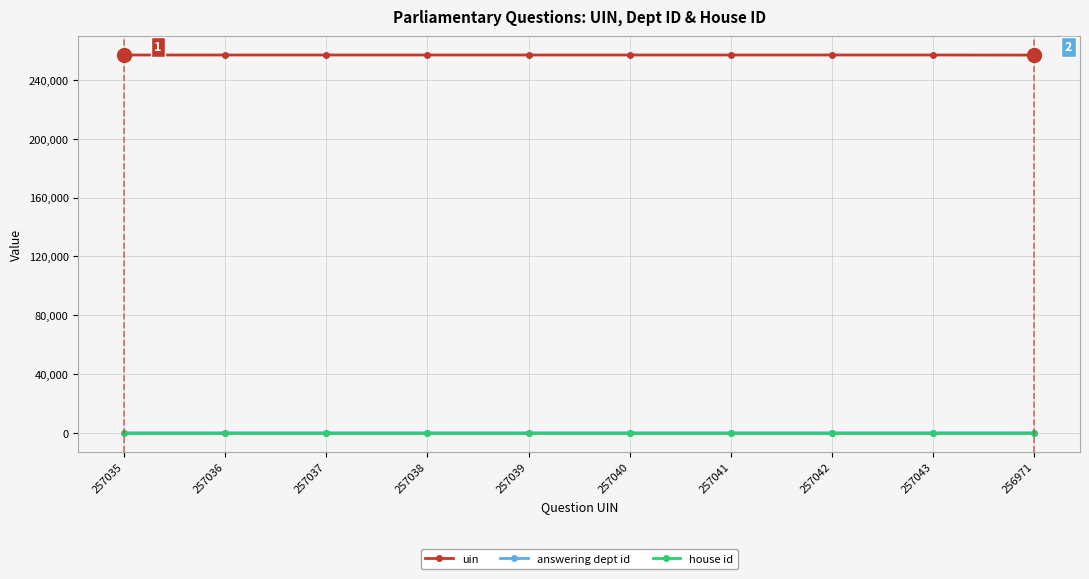

True or false: answering dept id and uin cross at least once.

False